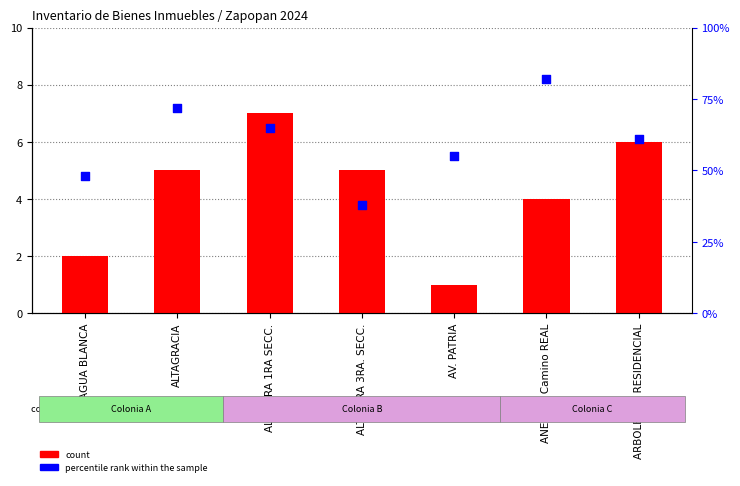

Which series contains the highest Y value?

count